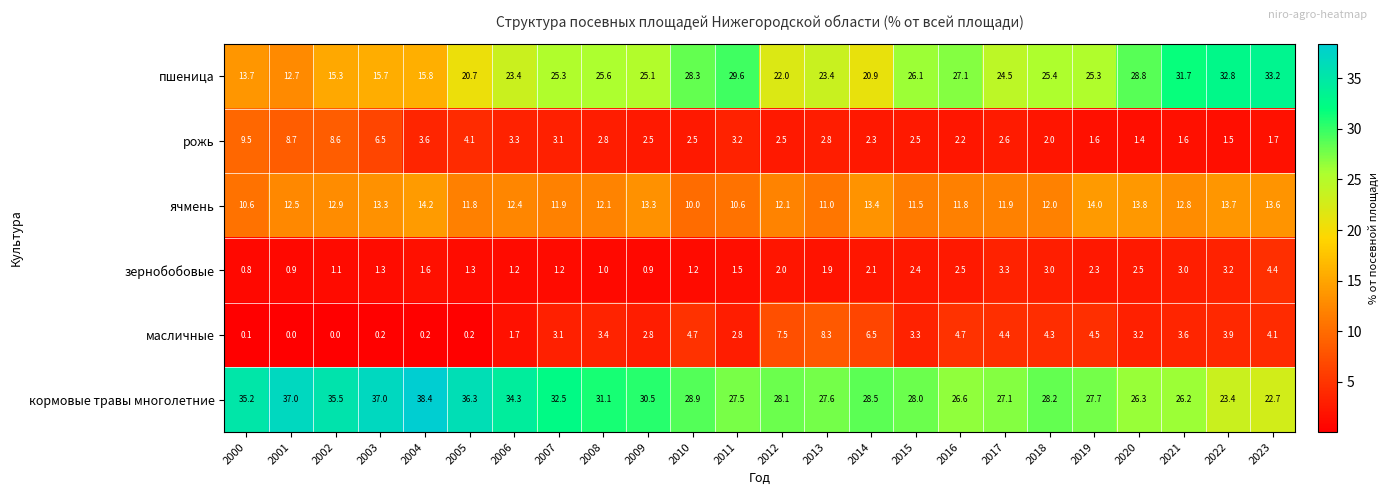

What is the sum of the рожь values at 2022 and 2019?

3.1